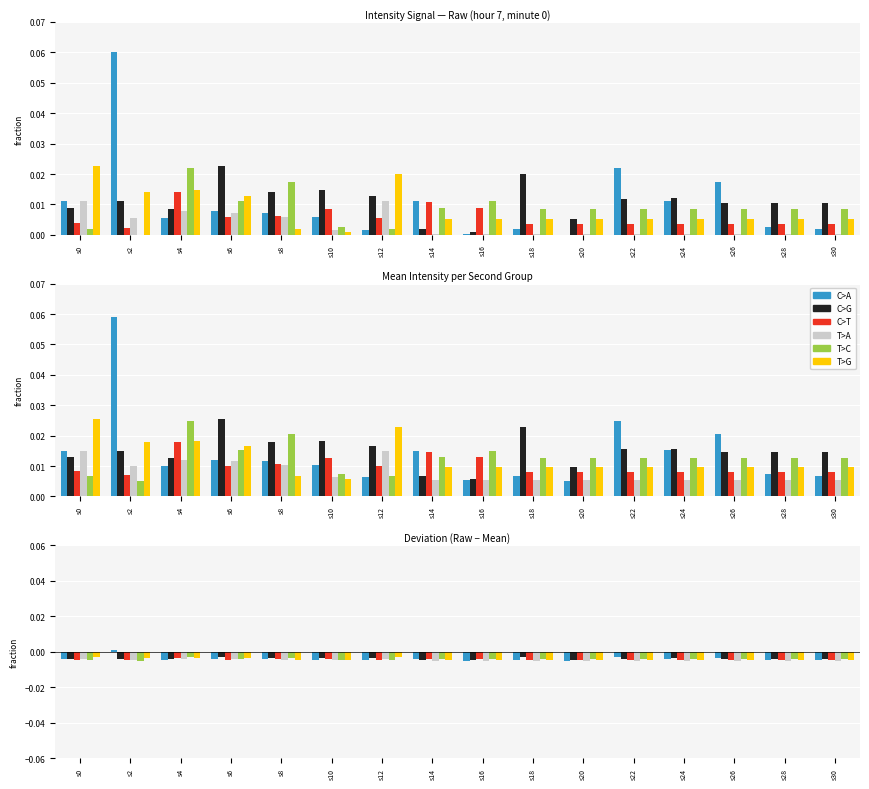

At which label does C>A first exceed 0?

s2